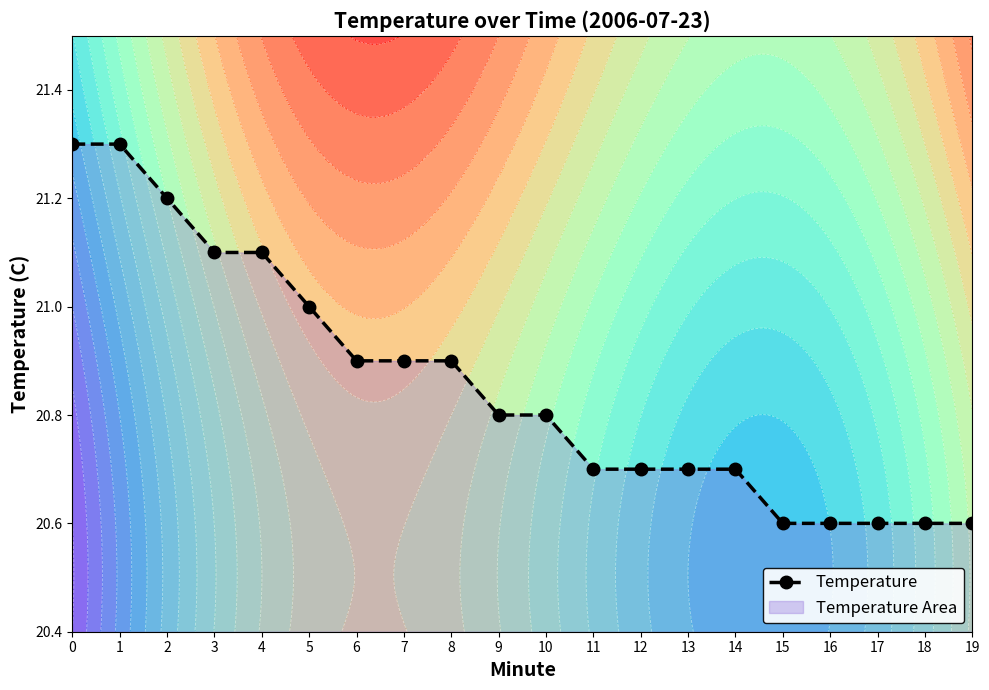

What is the ratio of the value at 0 to the value at 8?

1.0